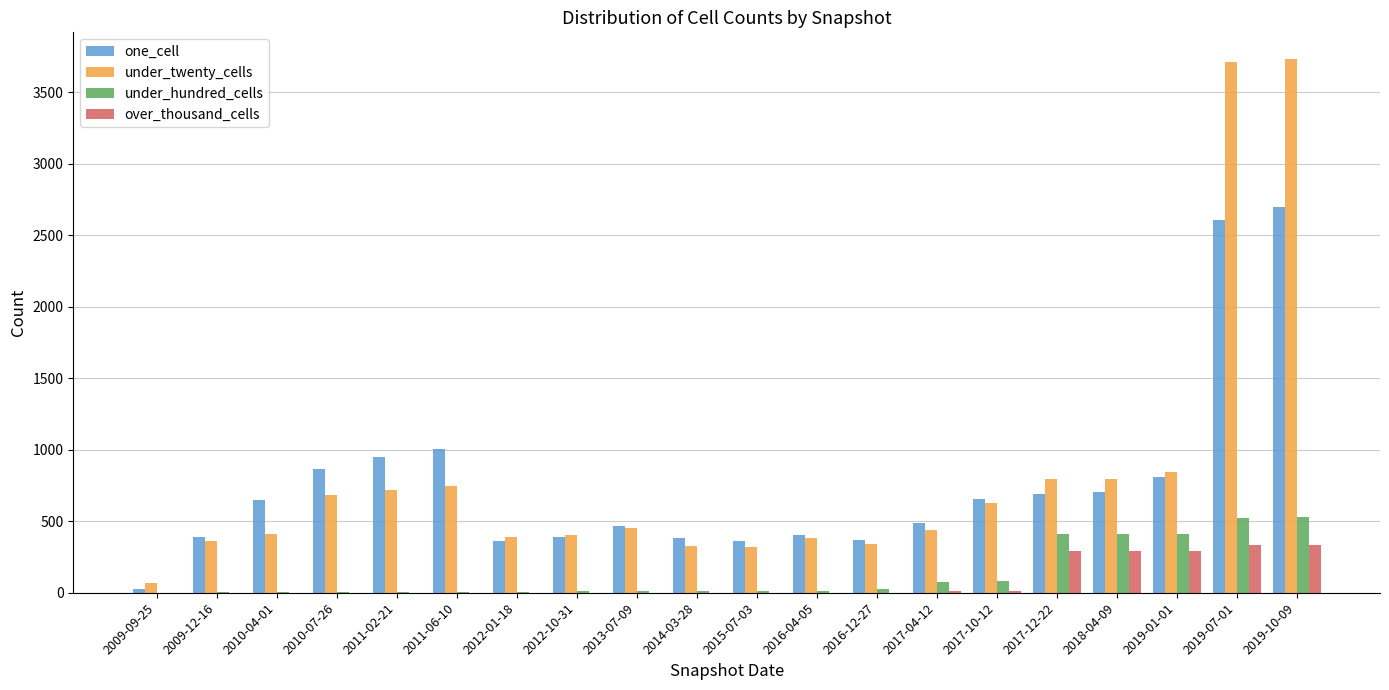

Read the over_thousand_cells value at 2019-07-01, to the nearest 5.

335